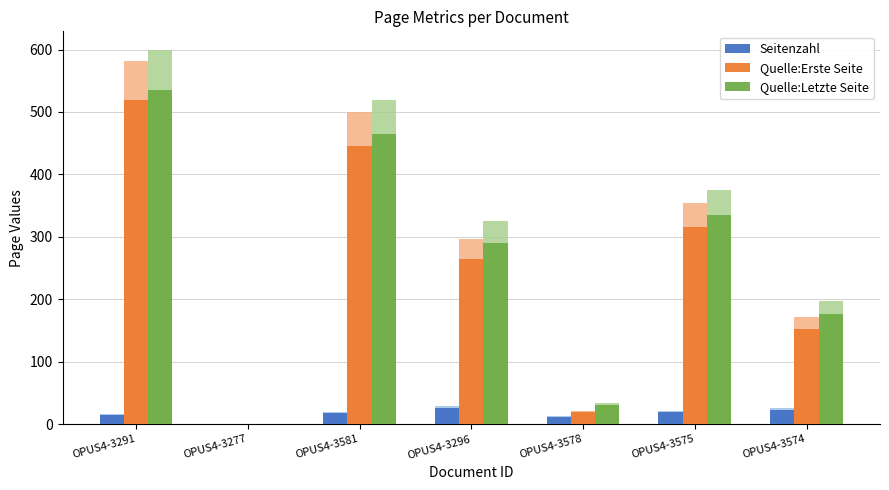

How many bars are there in each group?

3